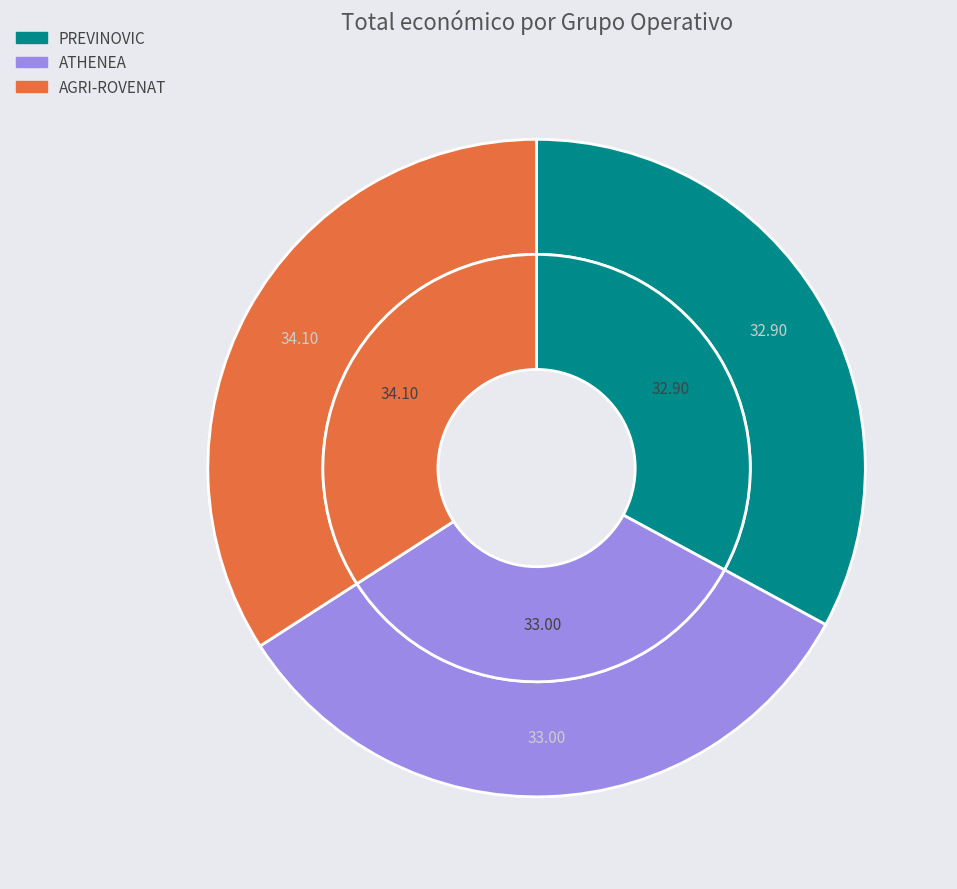

To the nearest percent, what is the average slice percentage?

33%